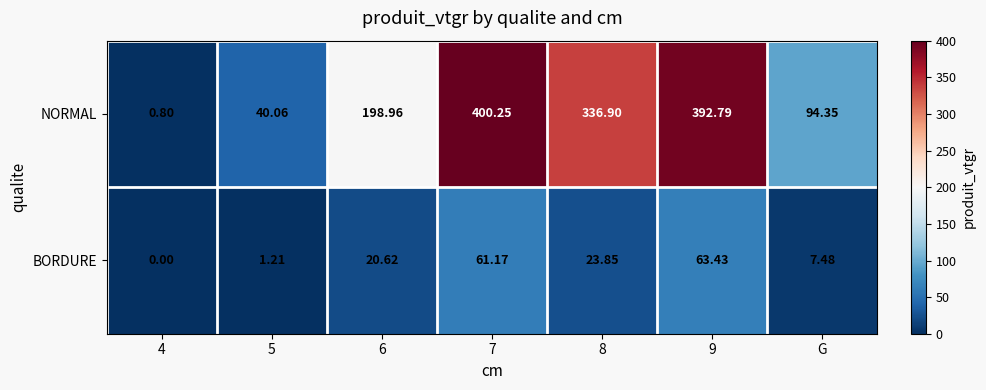

Which series has the widest spread of values?

NORMAL